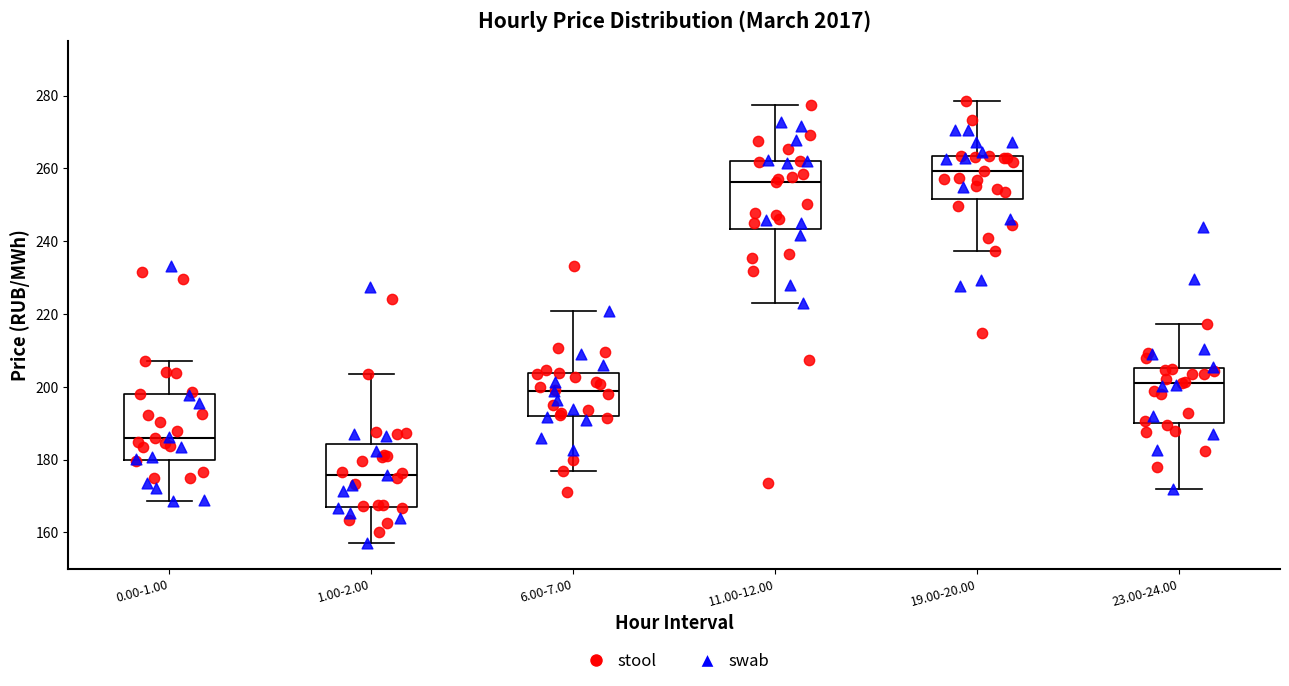

Reading left to right, transcribe this box plot: for each box, give where its median line is, the range the box spans, and where its two whiskers end, as read against the y-axis. The values are not printed on the chart, so give them approximately, as read against the axis.

0.00-1.00: median 186, box 180 to 198, whiskers 168 to 208
1.00-2.00: median 176, box 166 to 184, whiskers 158 to 204
6.00-7.00: median 198, box 192 to 204, whiskers 176 to 220
11.00-12.00: median 256, box 244 to 262, whiskers 224 to 278
19.00-20.00: median 260, box 252 to 264, whiskers 238 to 278
23.00-24.00: median 202, box 190 to 206, whiskers 172 to 218